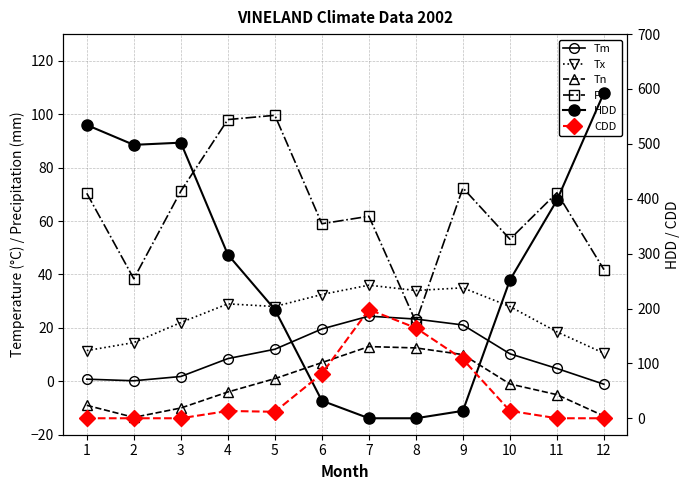

Is the value of Tn at 10 greater than the value of Tx at 1?

No